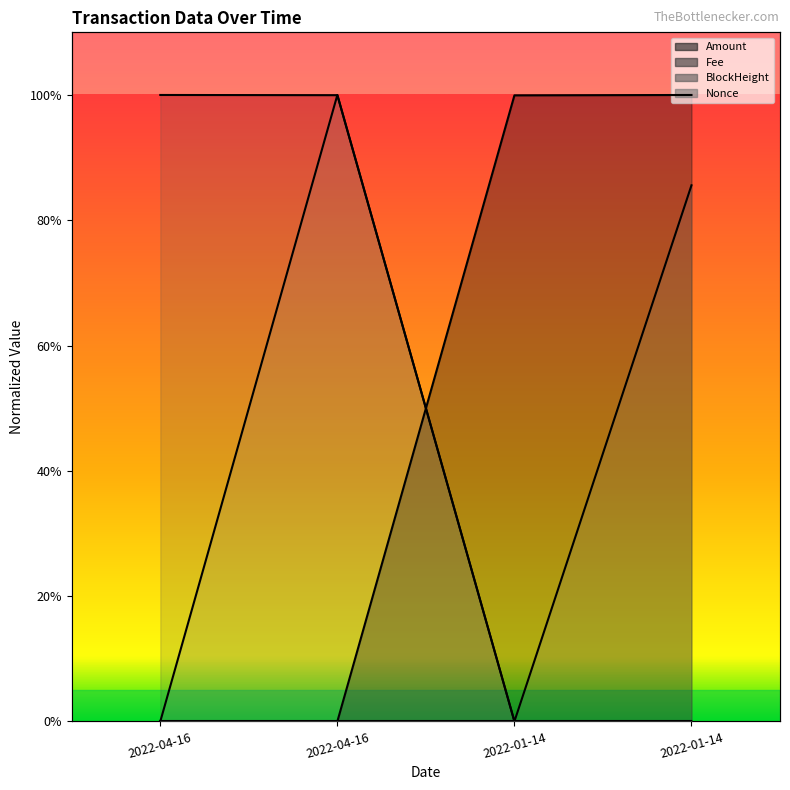

Is it true that Amount equals 0.0 at 2022-04-16?

False